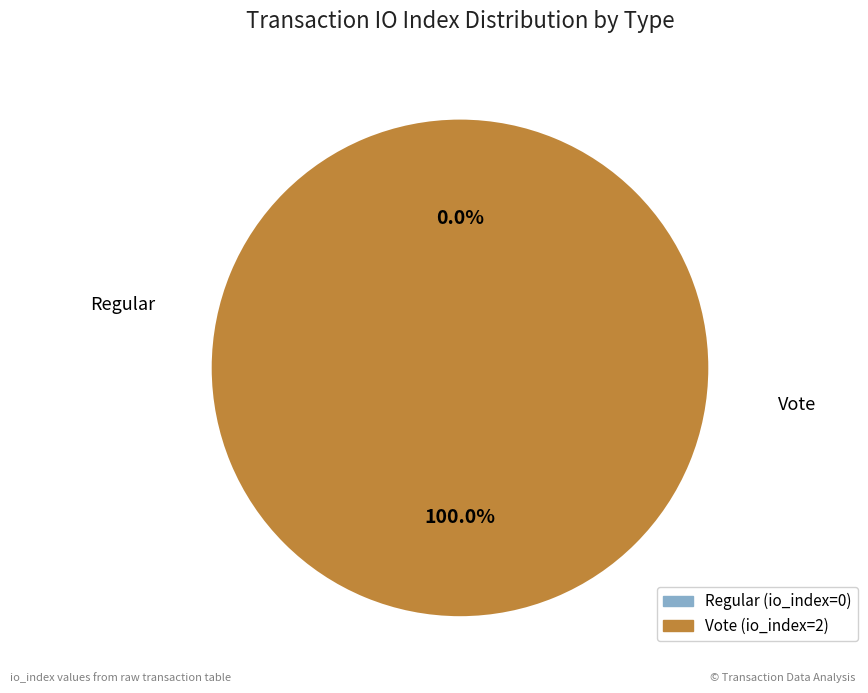

How many slices are in this pie chart?

2